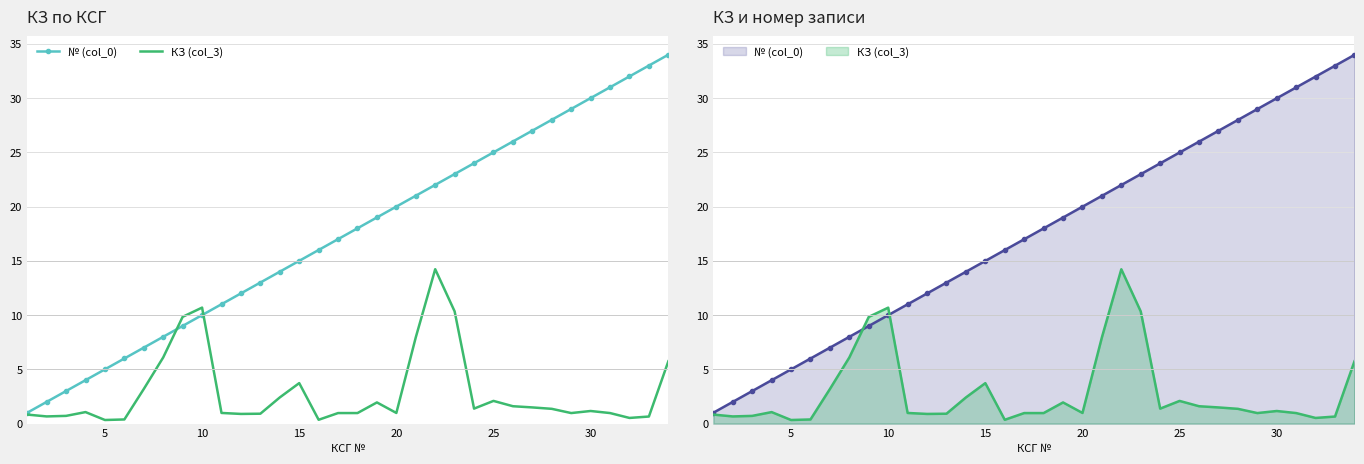

What is the sum of all № (col_0) values?

595.0